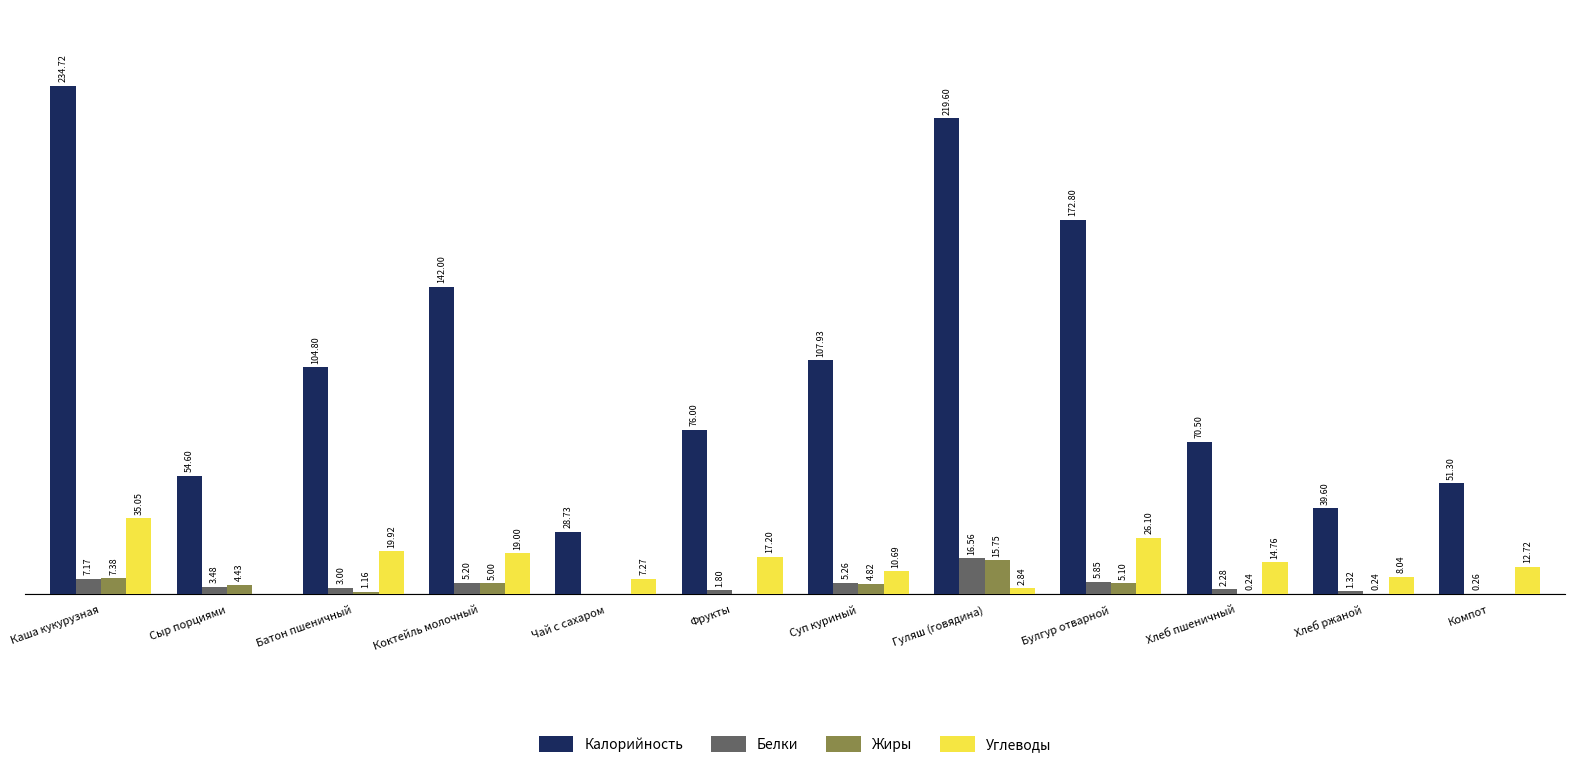

What are all the series names shown in the legend?

Калорийность, Белки, Жиры, Углеводы